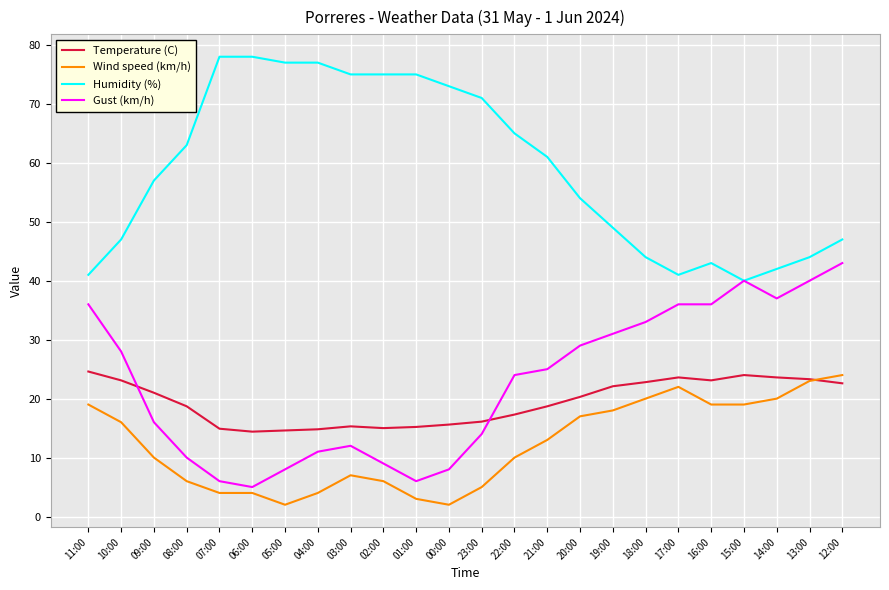

What position from the right is 23:00?

12